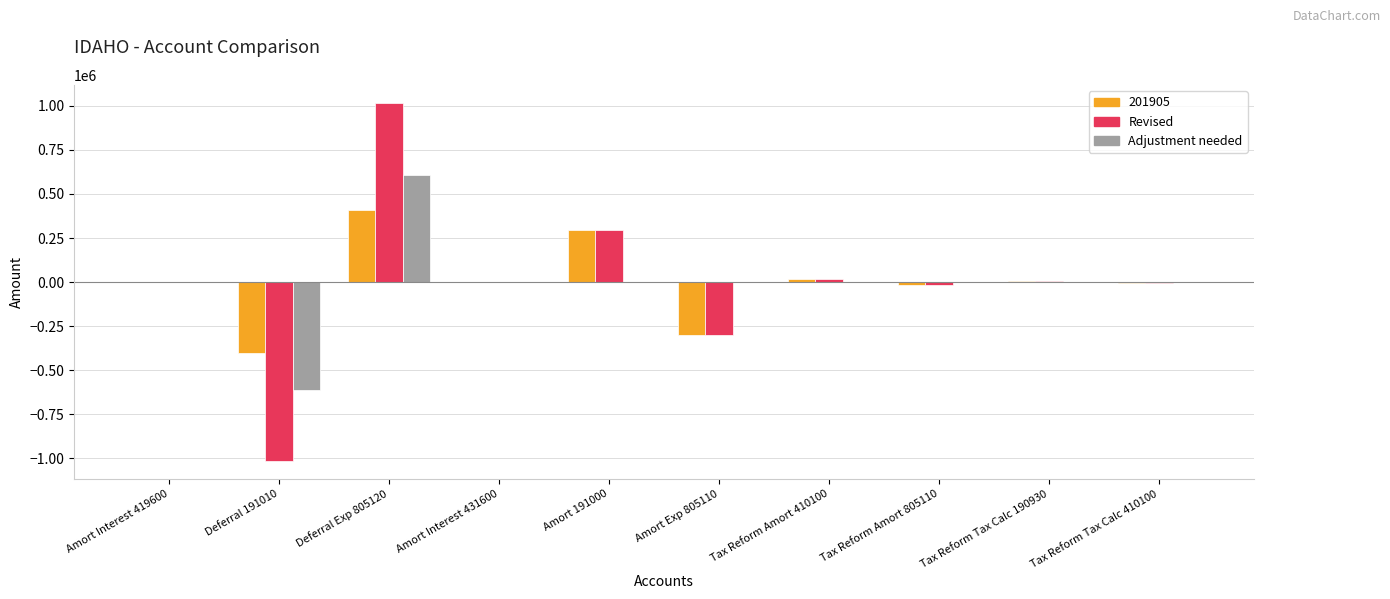

Which series changed the most between Deferral 191010 and Tax Reform Amort 805110?

Revised